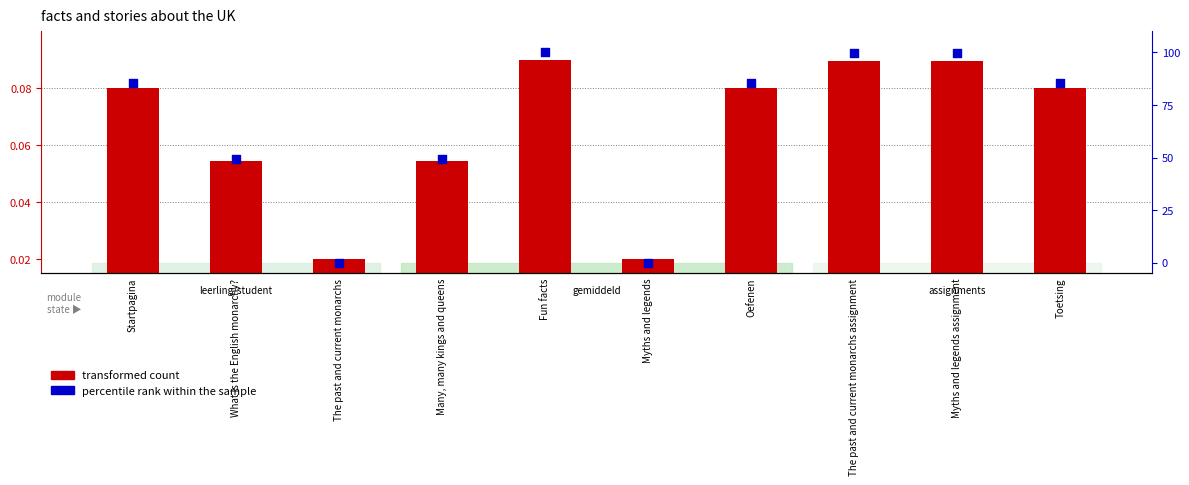

Which series contains the highest Y value?

percentile rank within the sample